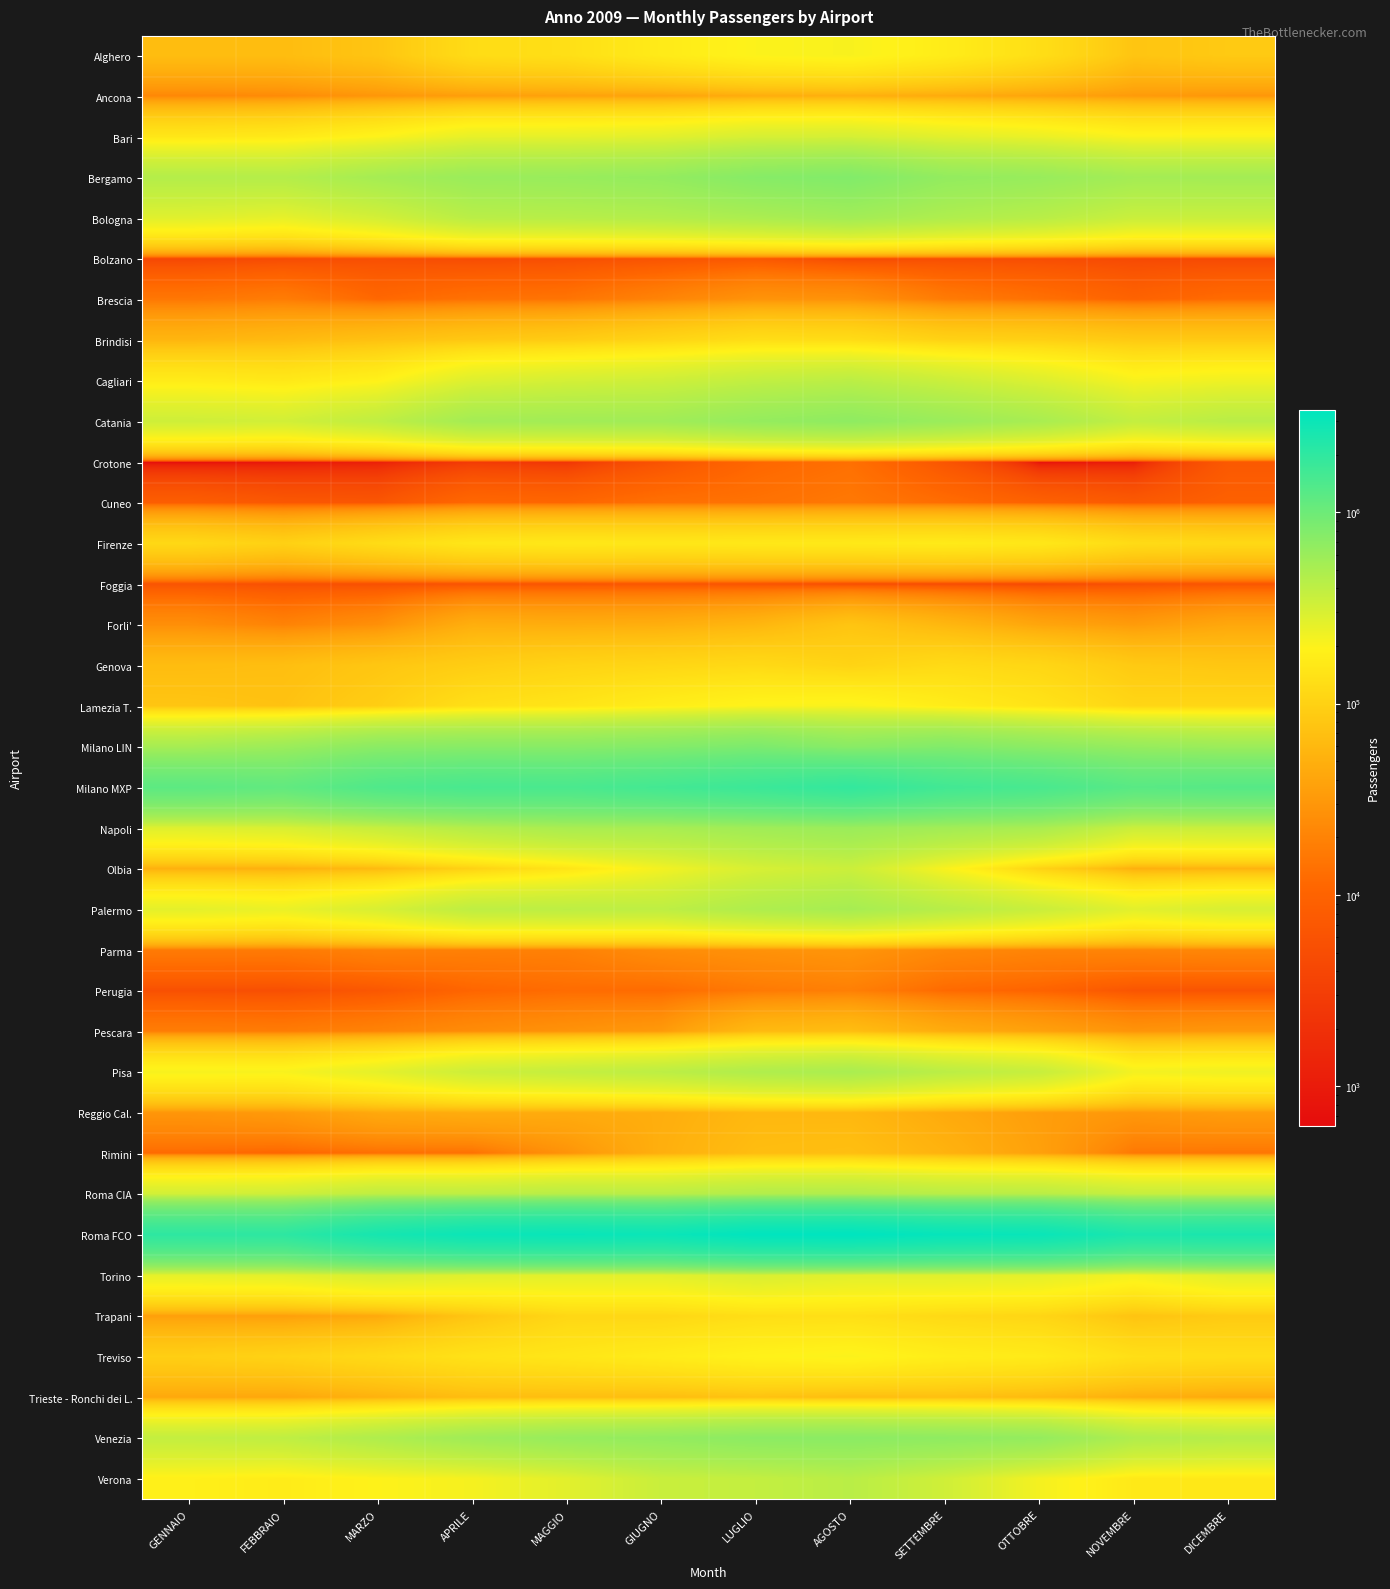

What is the maximum value shown in the chart?

3436389